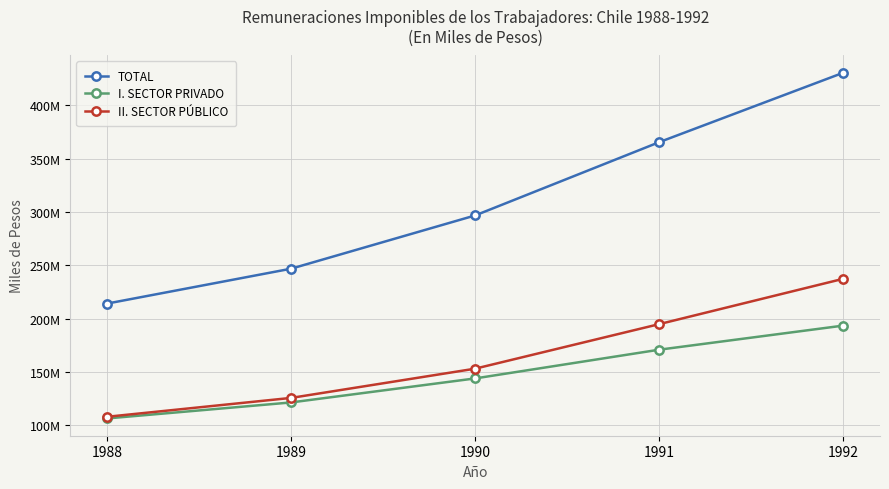

True or false: II. SECTOR PÚBLICO has more than 0 interior local peaks.

False